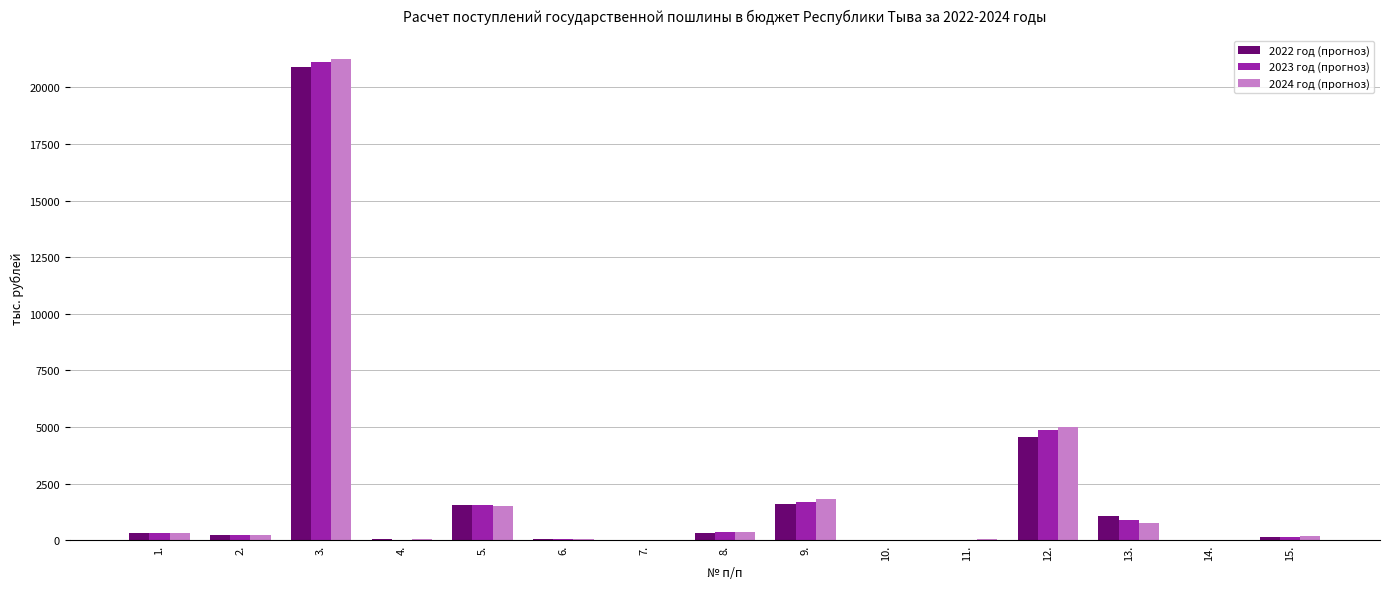

At which category is the sum across all series the highest?

3.